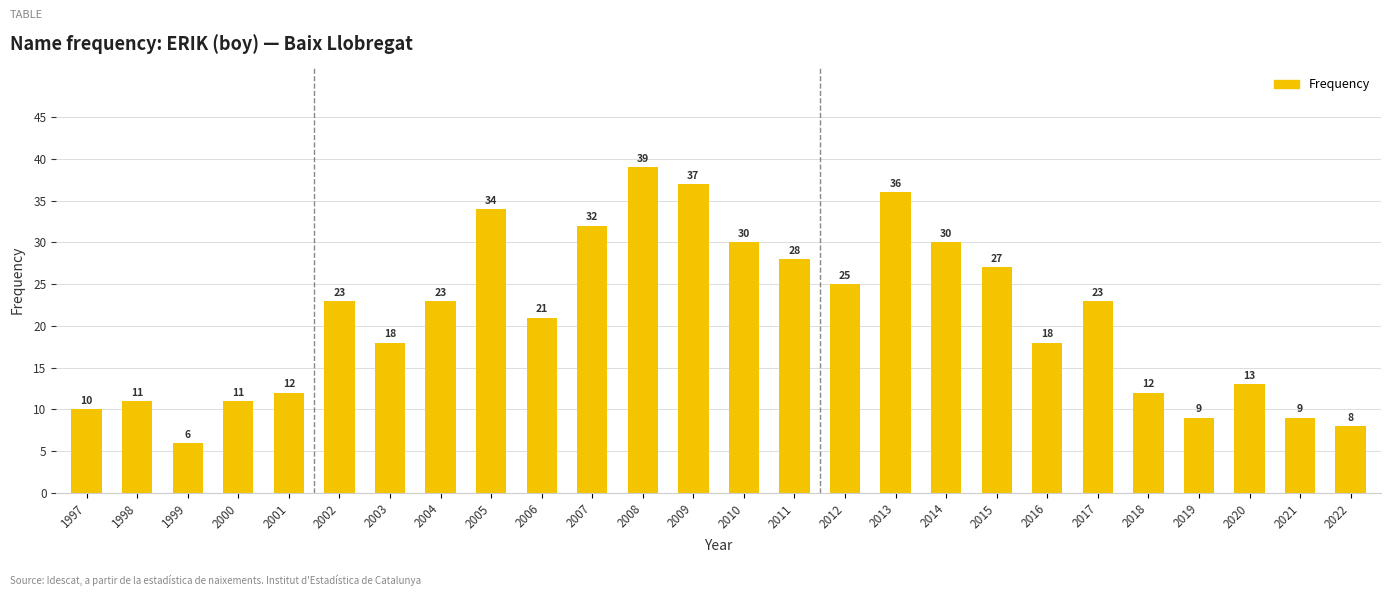

Does the chart contain stacked bars?

No